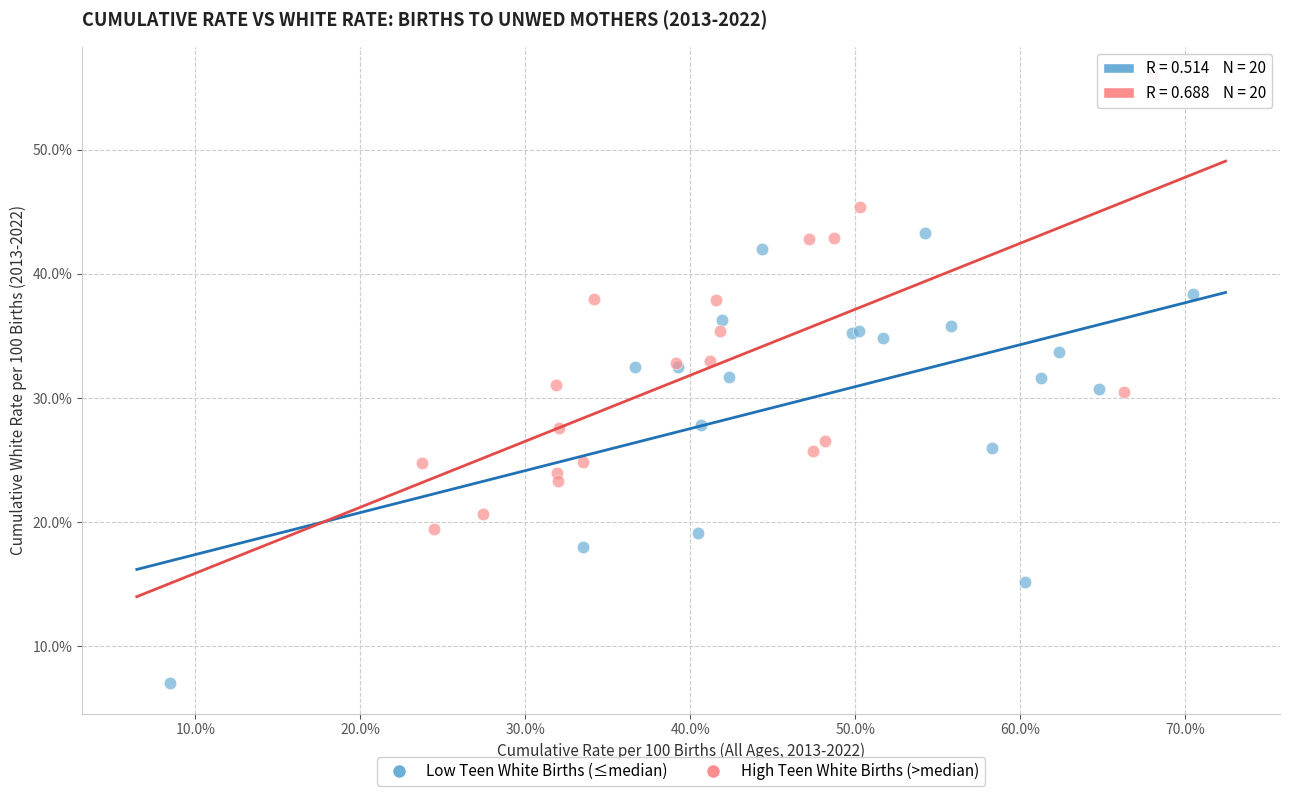

Which series contains the lowest Y value?

Low Teen White Births (≤median)